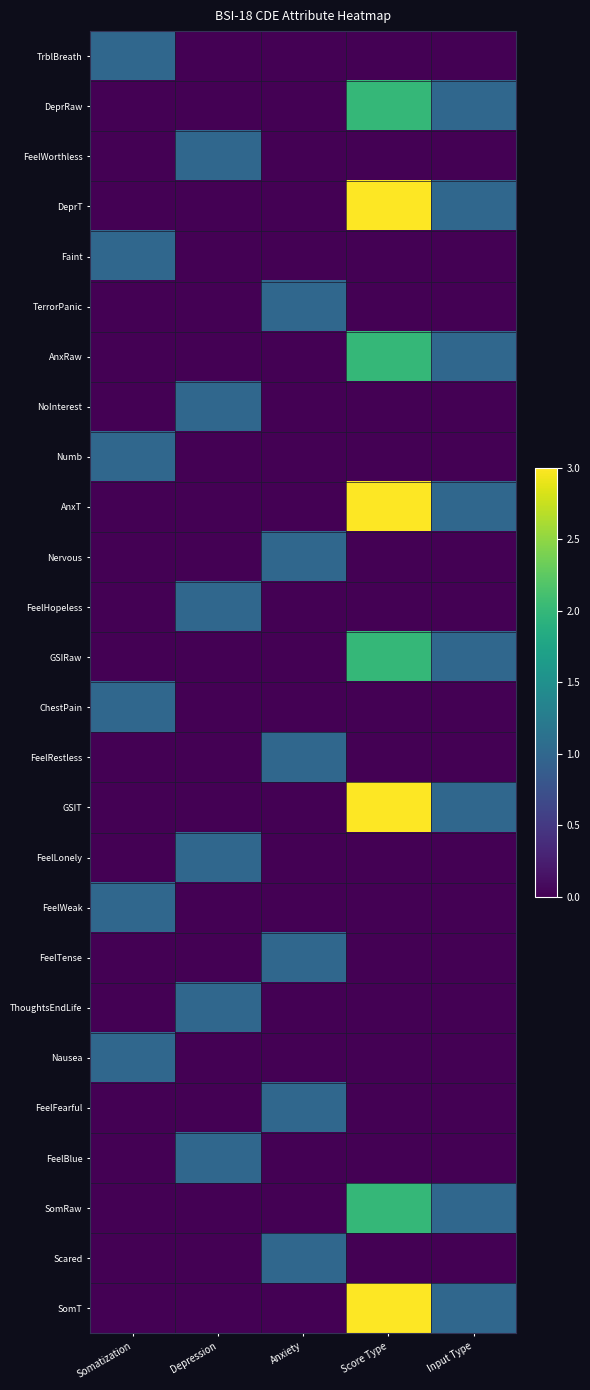

Count the number of categories in the chart.

5